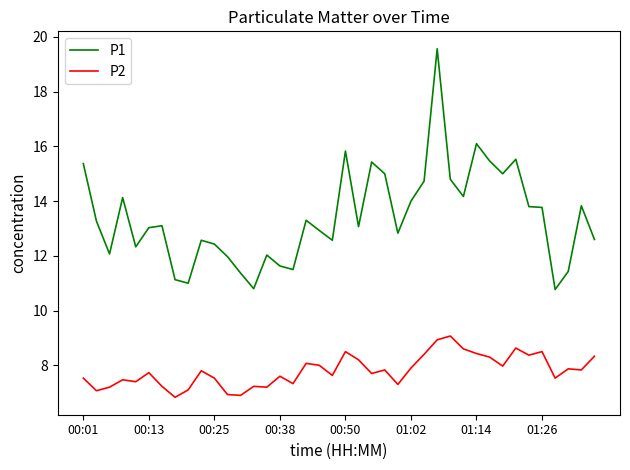

What is the minimum value shown in the chart?

6.8